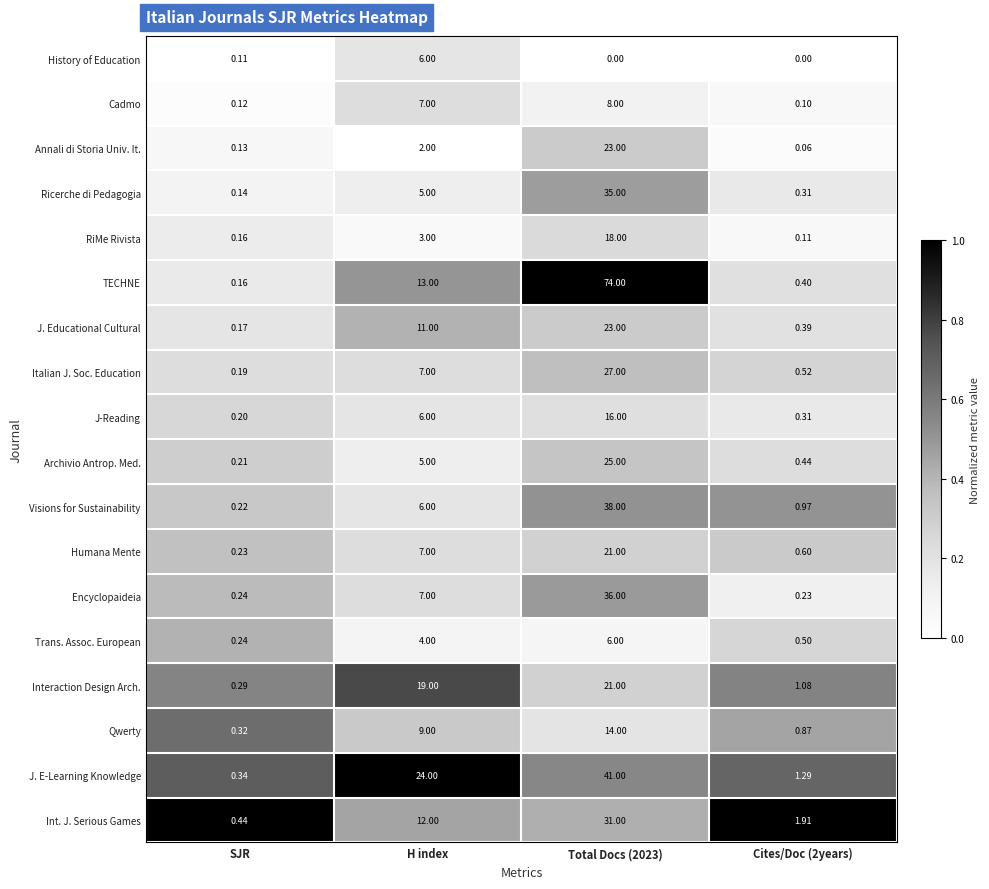

At which label does History of Education reach its peak?

H index